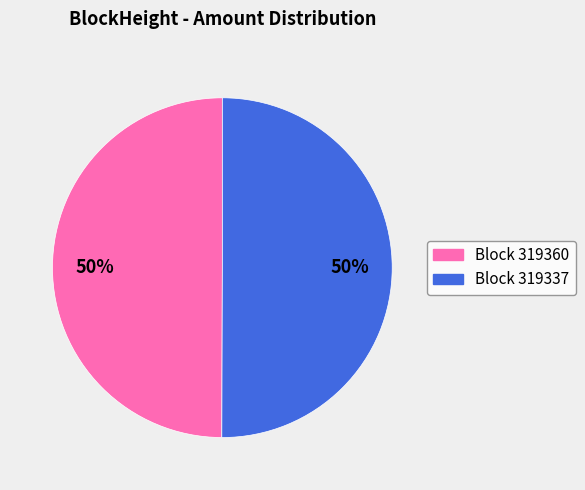

How many segments does this pie chart have?

2